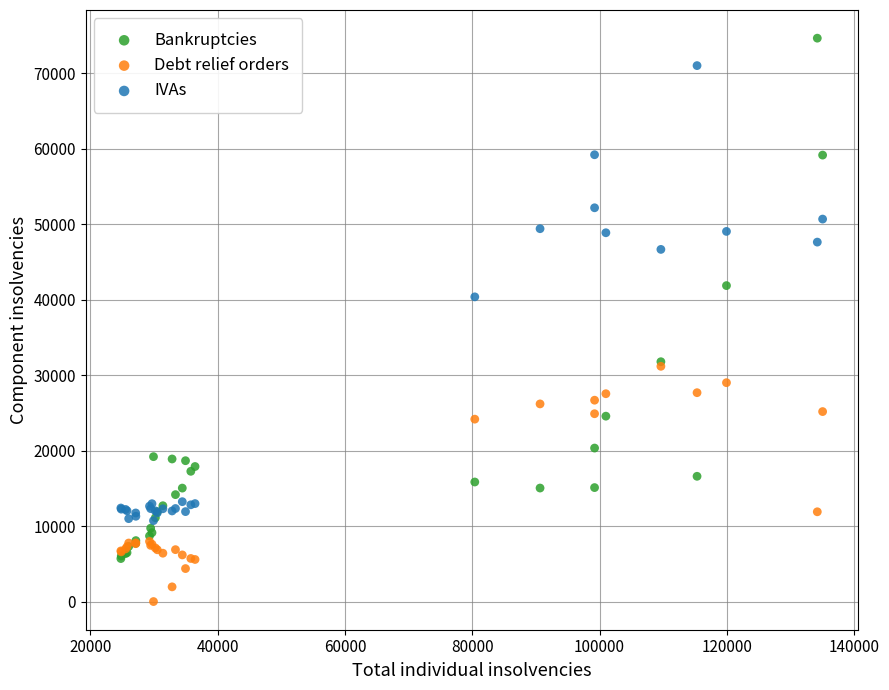

Which series contains the lowest Y value?

Debt relief orders